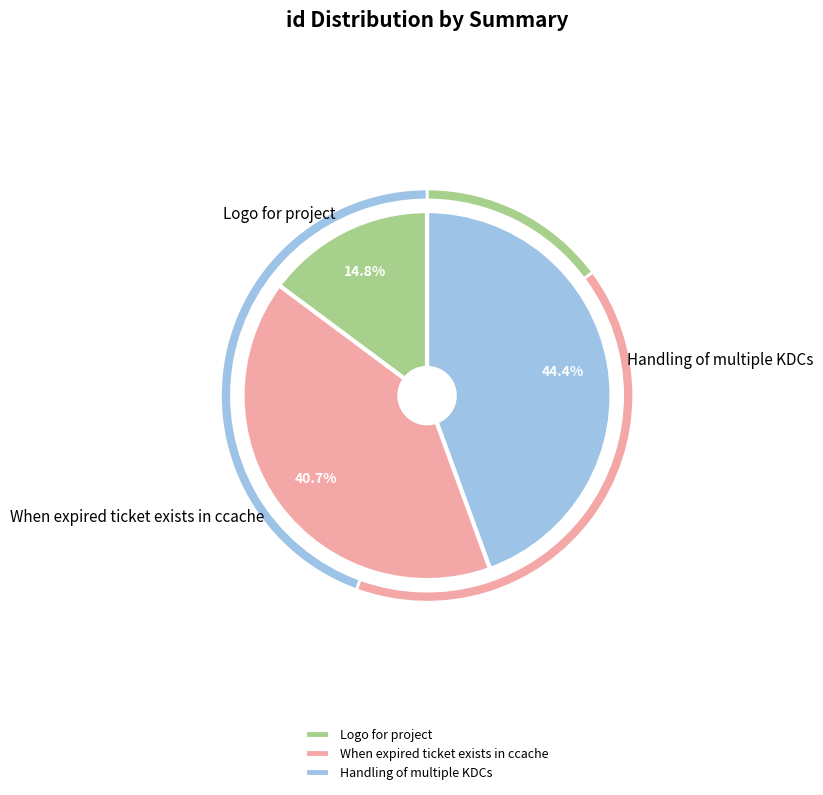

True or false: Handling of multiple KDCs accounts for 44% of the total.

True